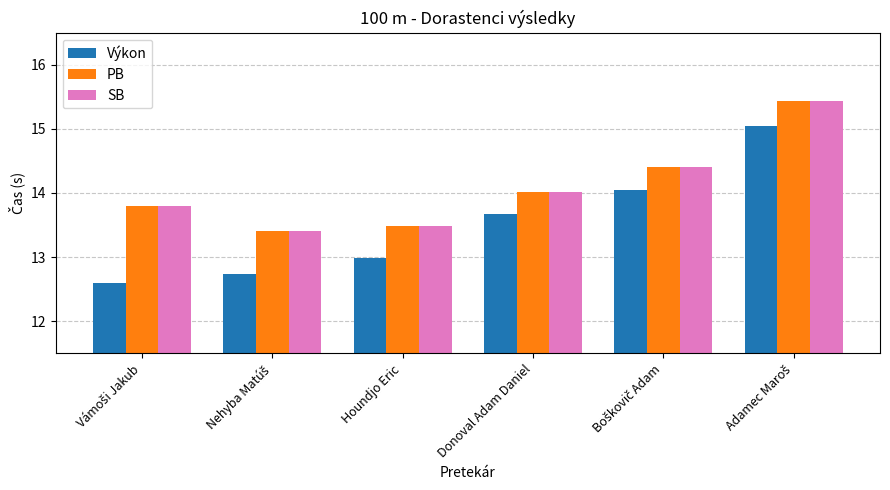

Is the value of Výkon at Houndjo Eric greater than the value of SB at Donoval Adam Daniel?

No